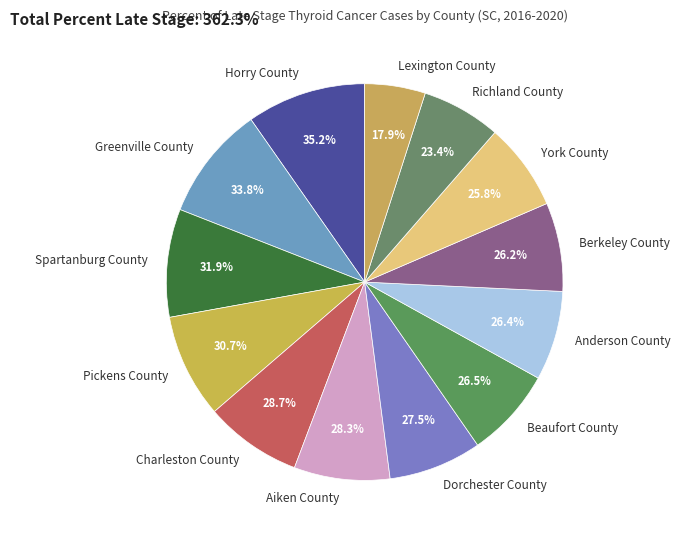

To the nearest percent, what portion does Horry County represent?

10%